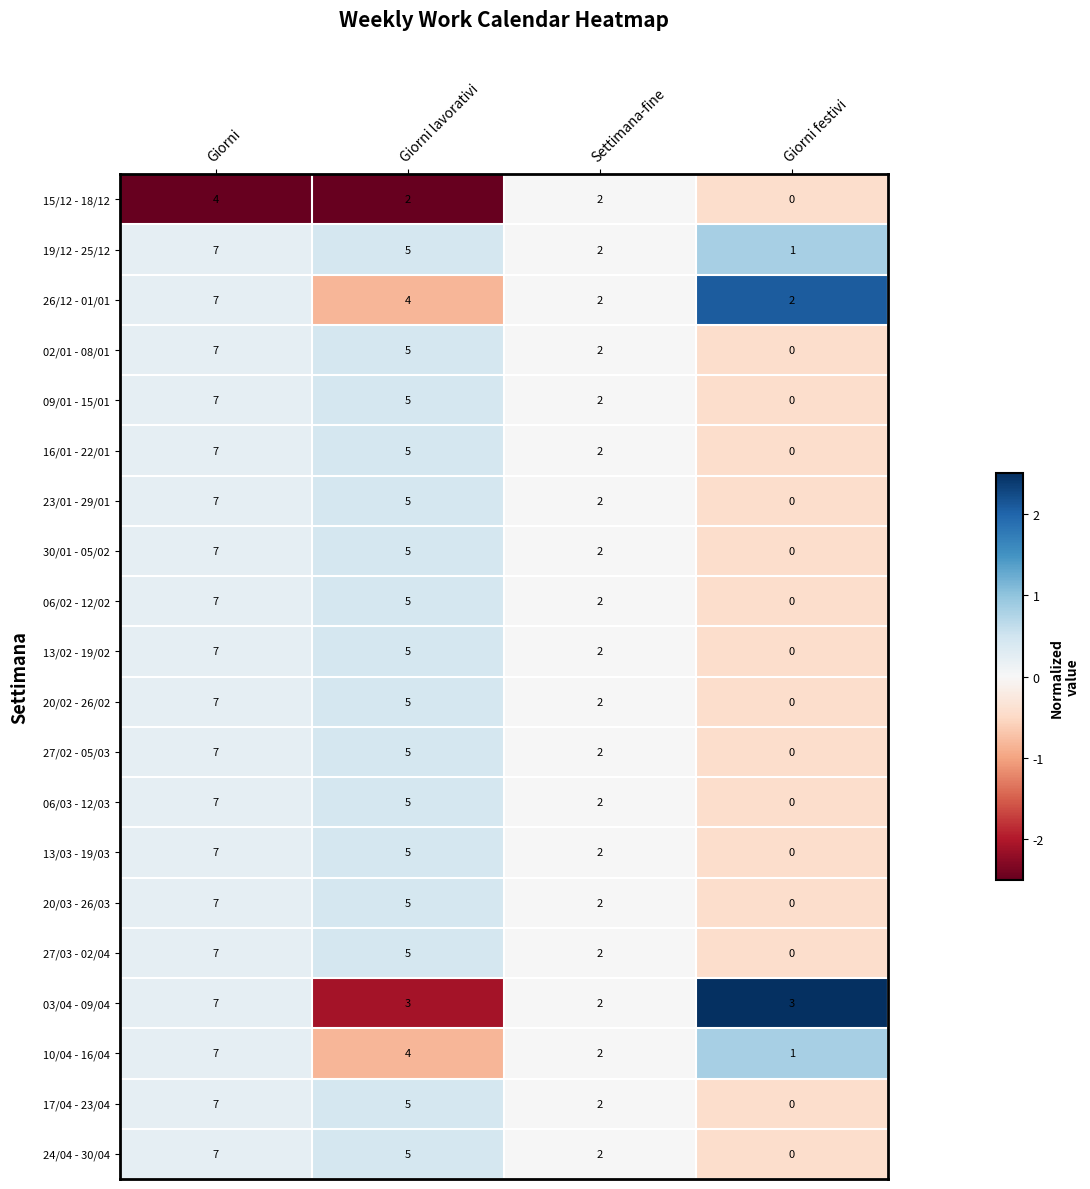

At which category is the sum across all series the highest?

Giorni